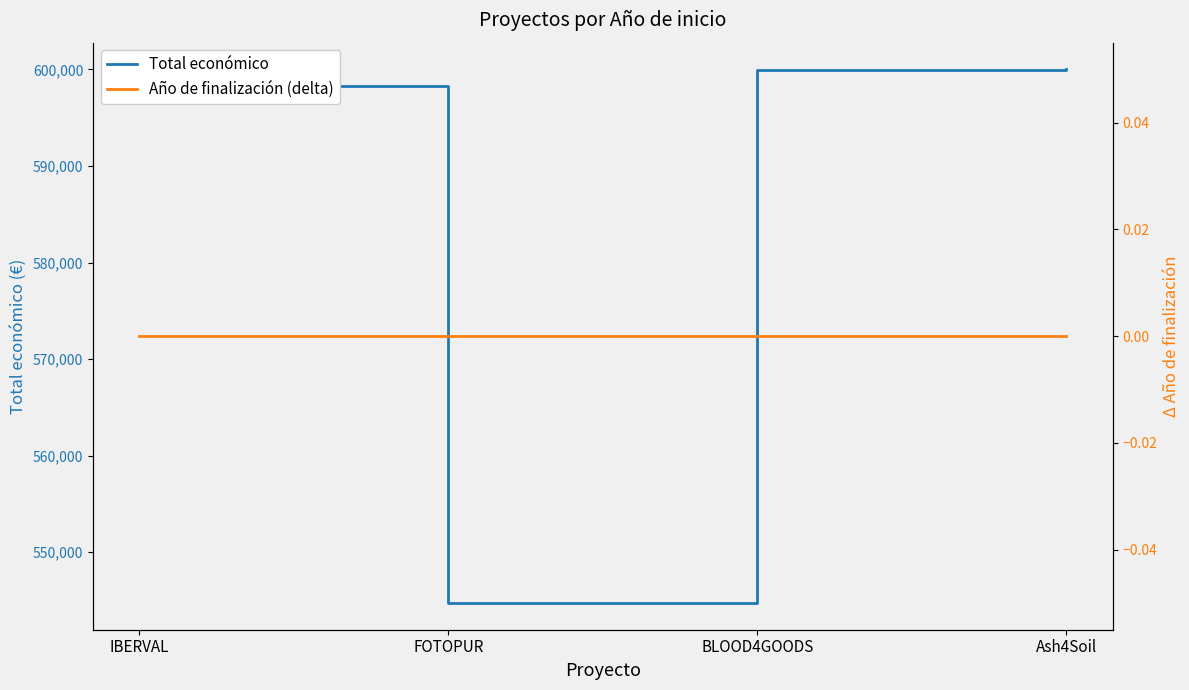

At how many categories does at least one series exceed 147500?

4